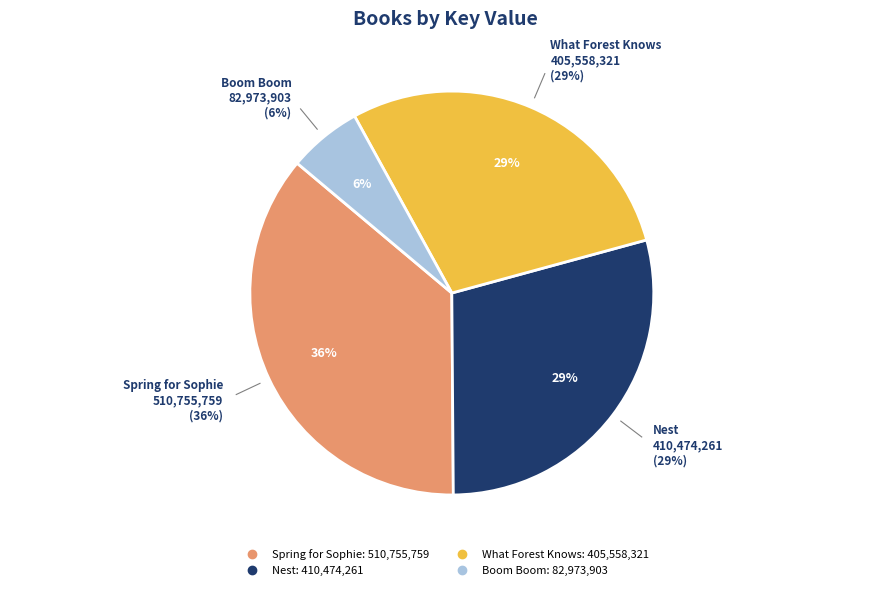

How many slices are in this pie chart?

4